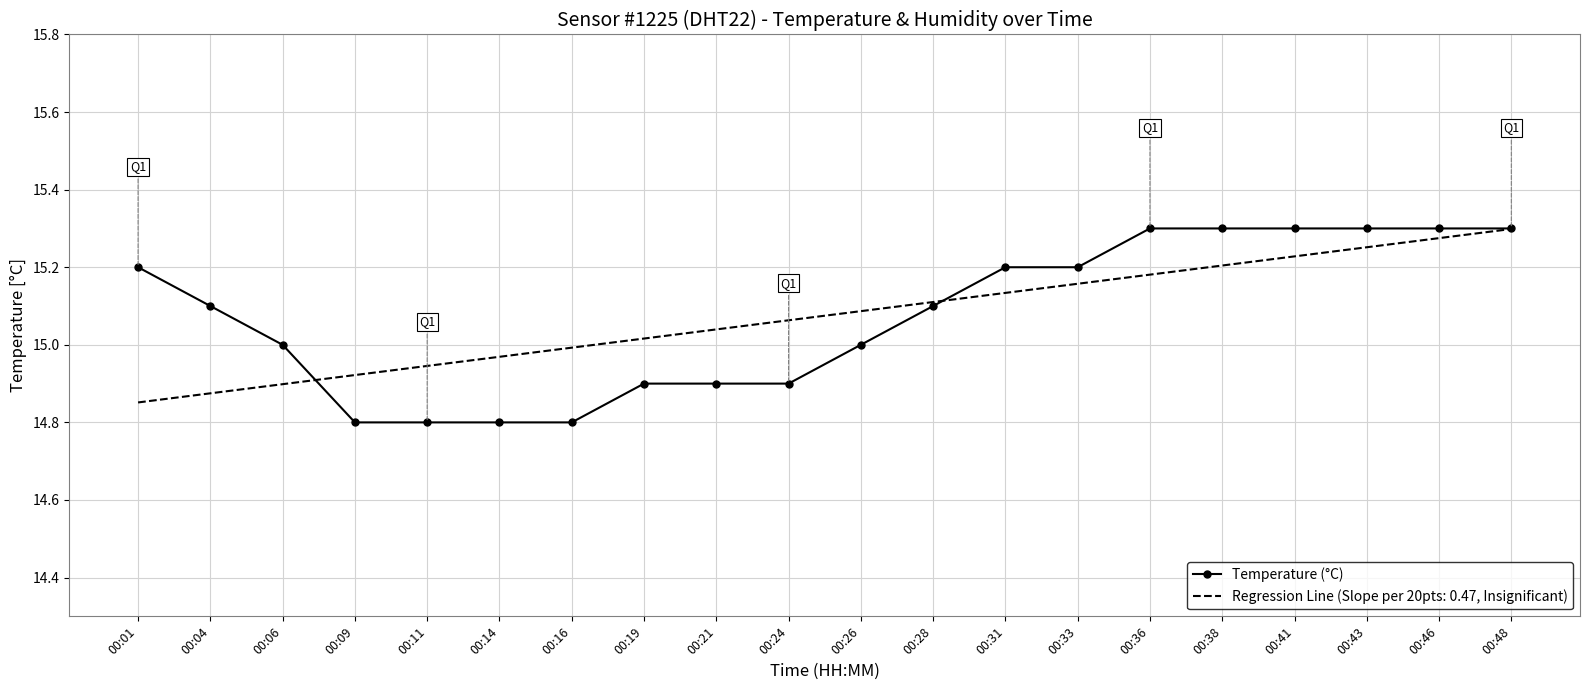

What is the total value across all series at 00:46?

30.6